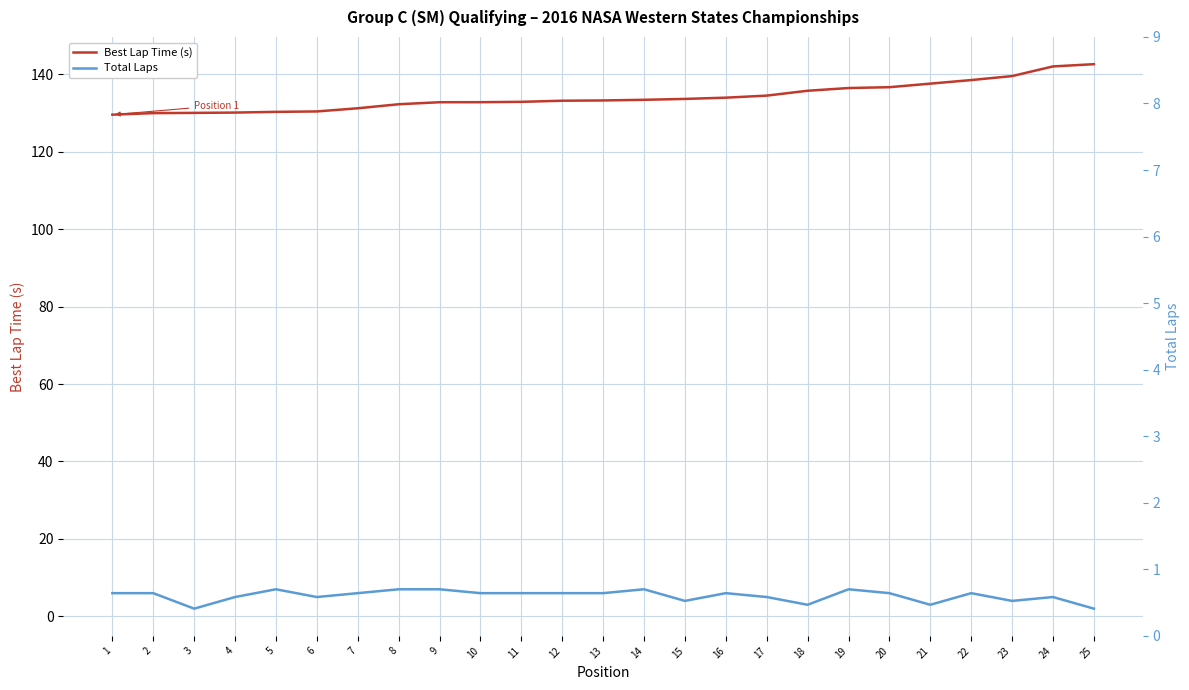

The value of Total Laps at 4 is 7.3. True or false?

False